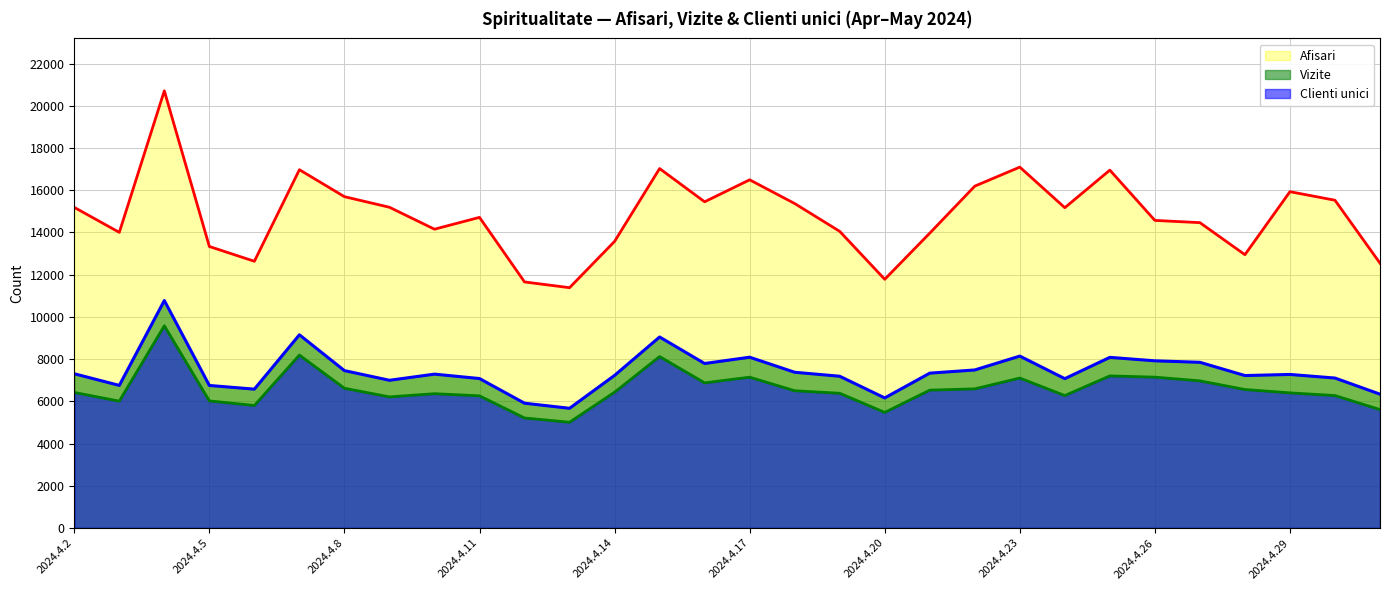

What is the label of the 28th point from the left?

2024.4.29